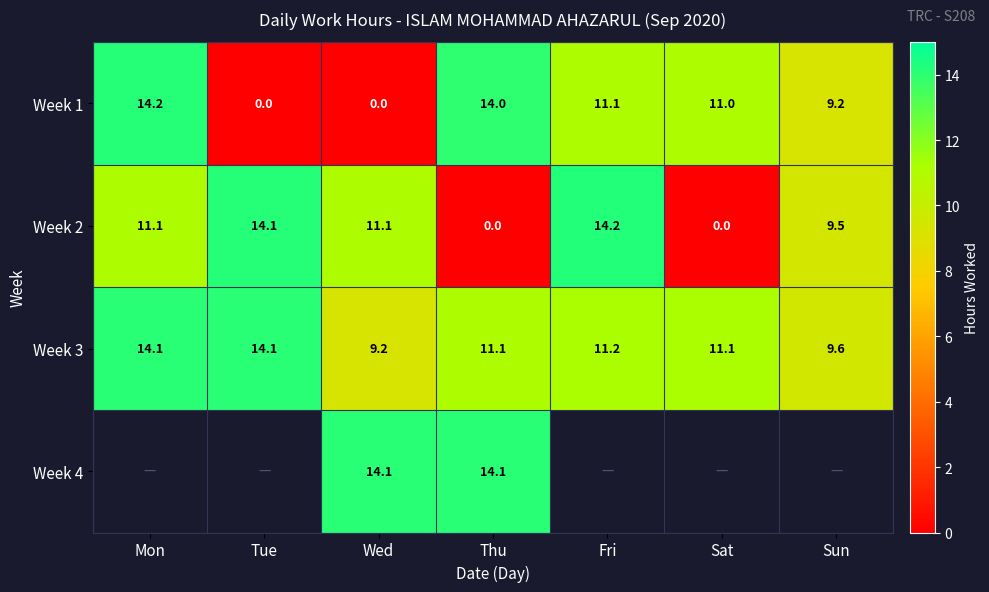

At which label does Week 3 reach its minimum?

Wed